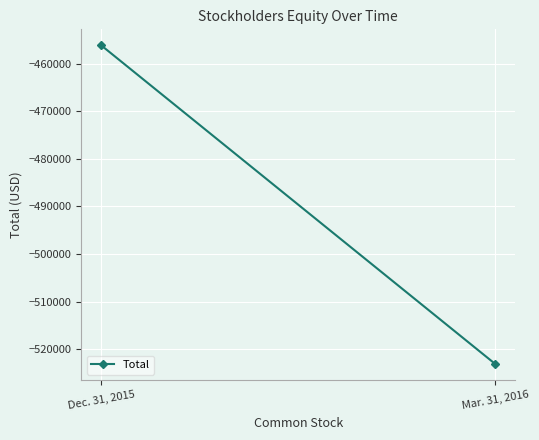

Between Mar. 31, 2016 and Dec. 31, 2015, which is larger?

Dec. 31, 2015